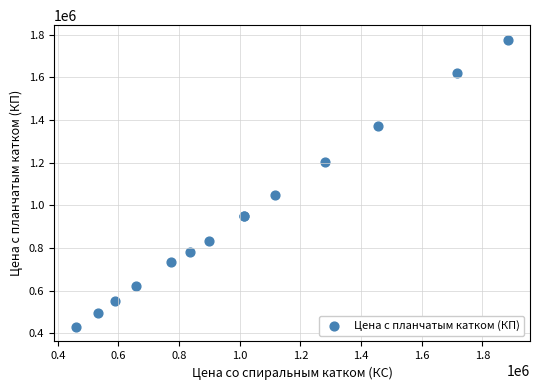

What Y value in the scatter plot is closest to 1103000?

1046000